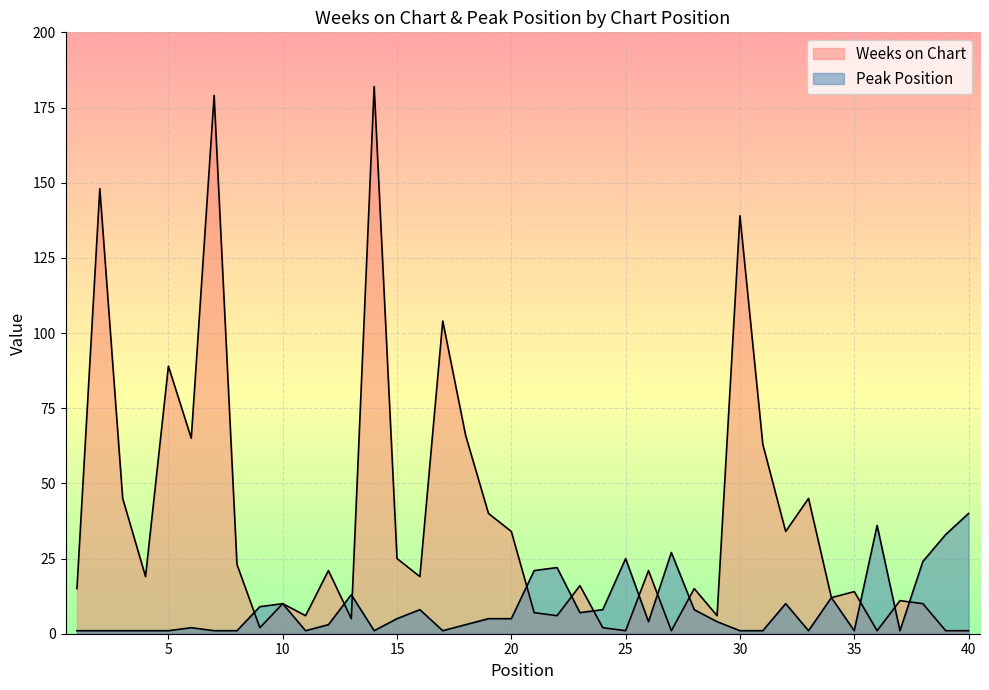

Count the number of categories in the chart.

40